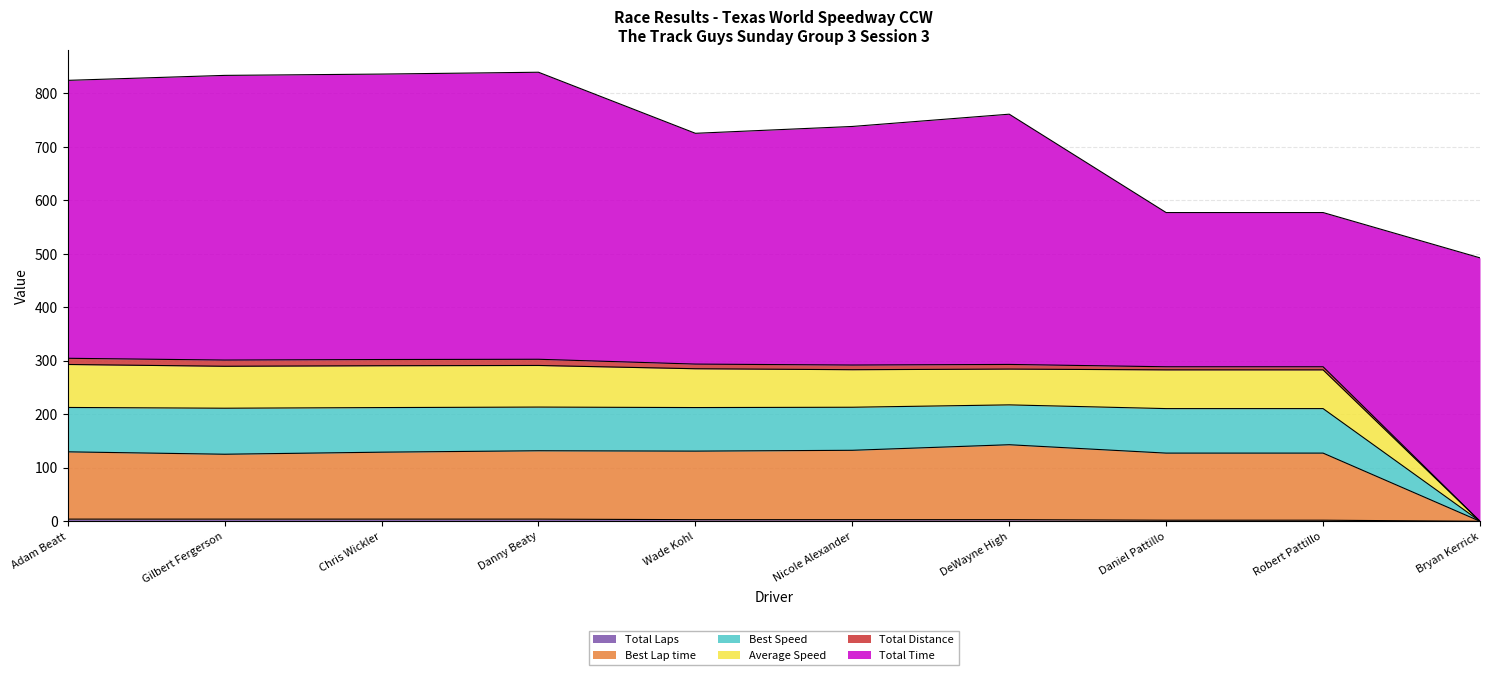

True or false: Average Speed and Total Laps intersect in this chart.

False